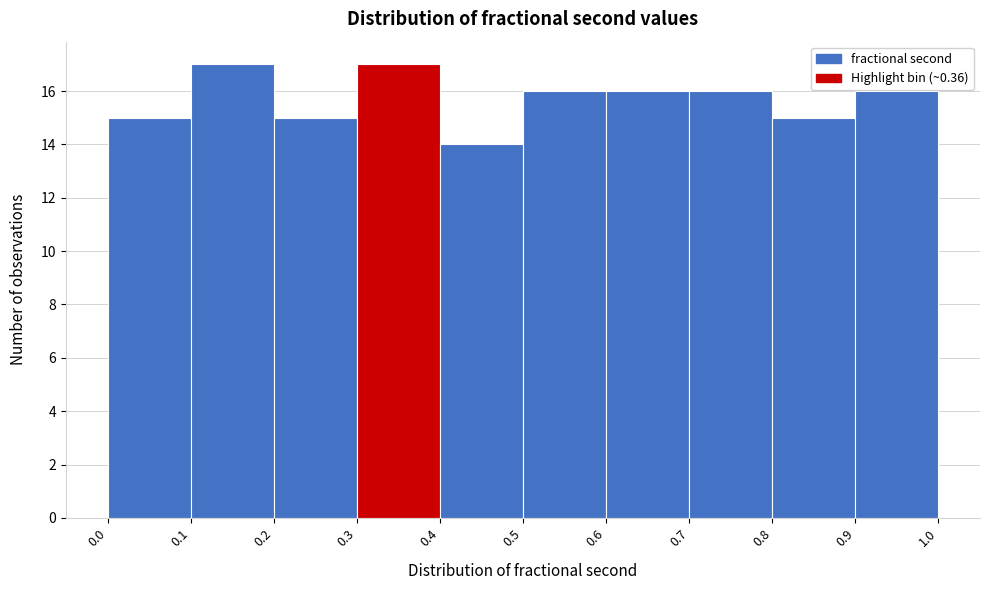

What is the height of the bar covering 0.9 to 1.0 on the x-axis? The values are not printed on the chart, so give them approximately, as read against the axis.

16